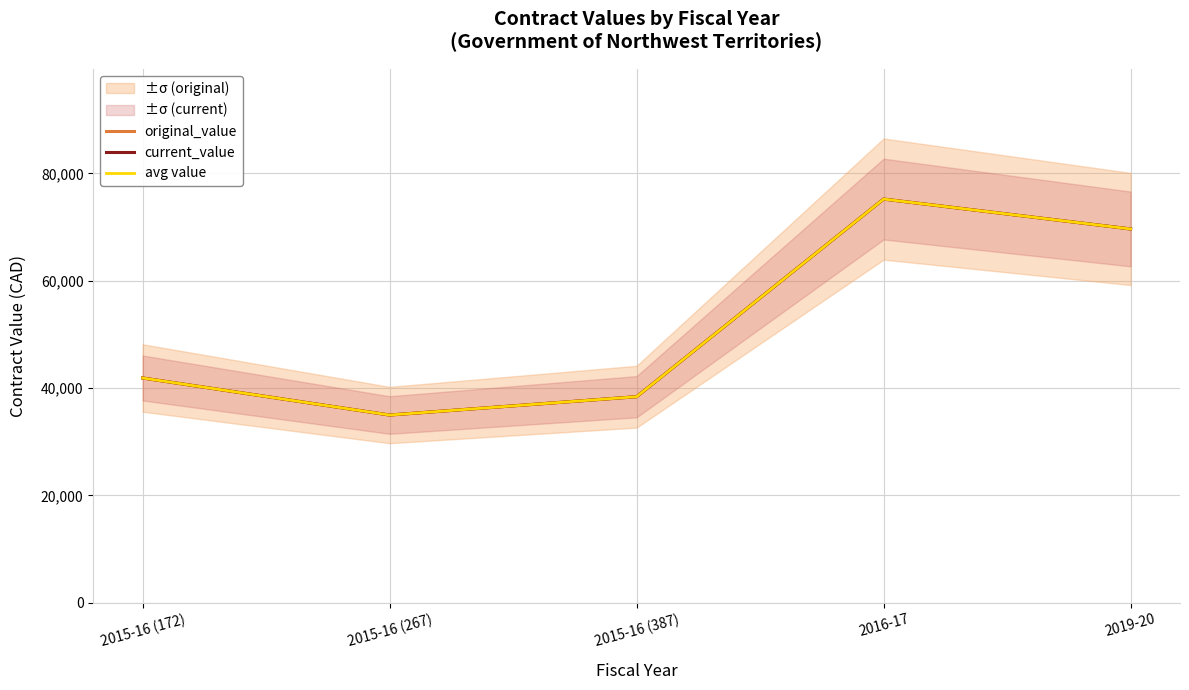

Which series has the largest total across all categories?

original_value